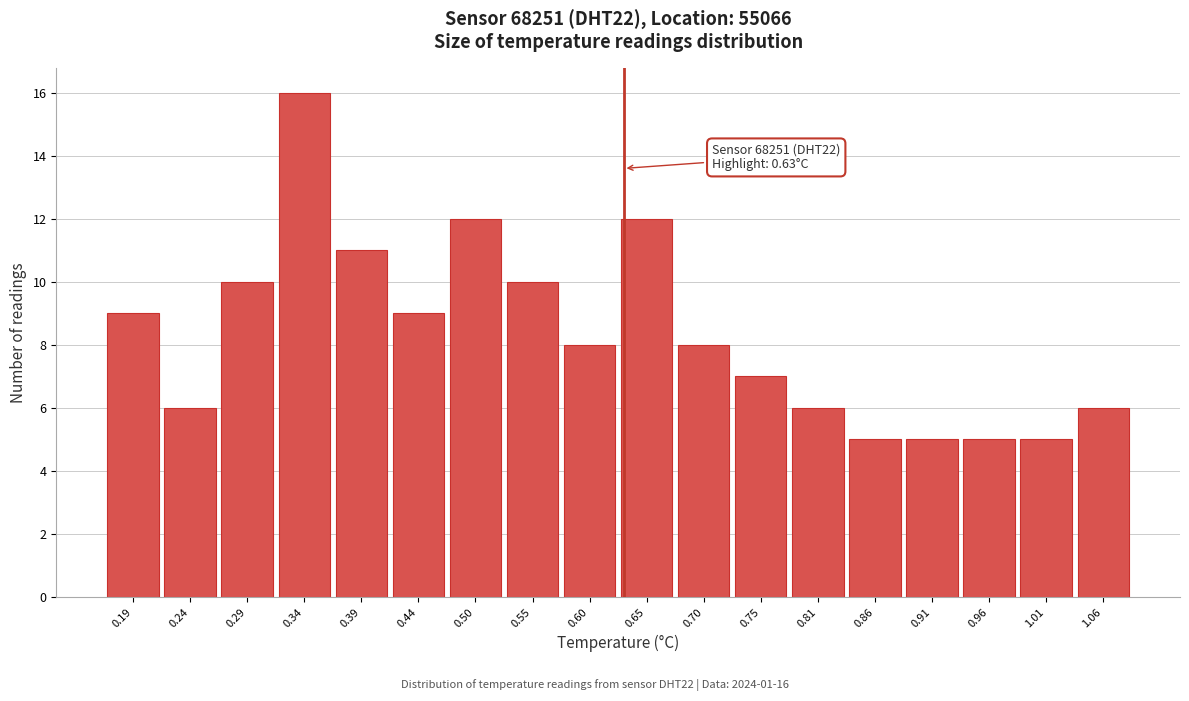

Over which range of the x-axis is the bar tallest?

0.32 to 0.37